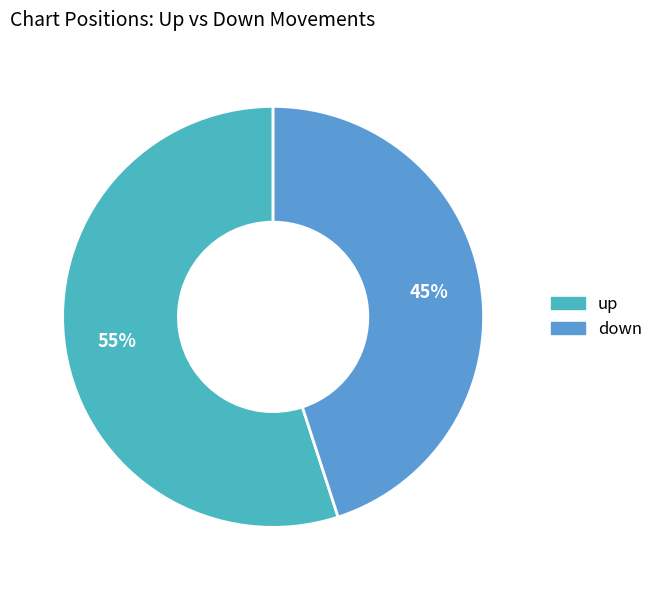

The down slice represents 39% of the pie. True or false?

False